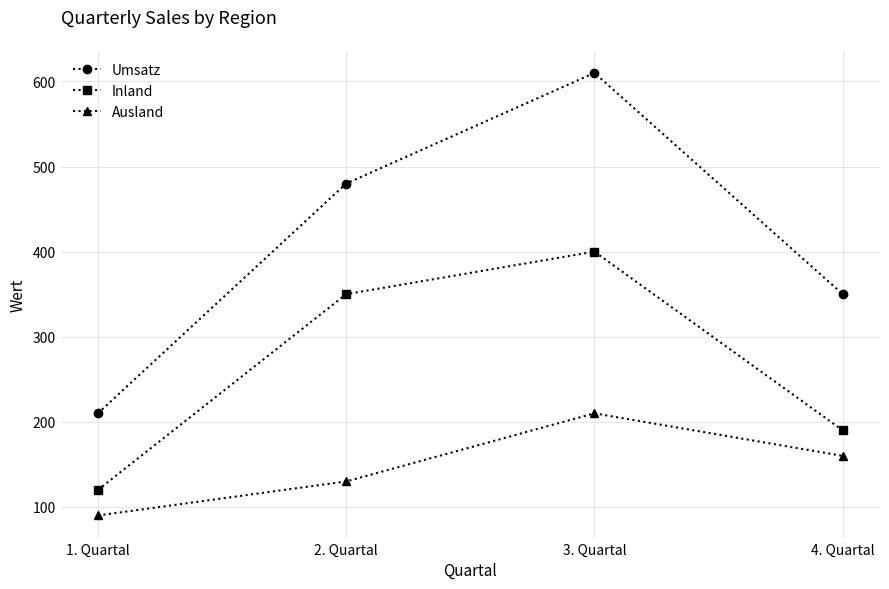

What value does the Inland series have at 2. Quartal?

350